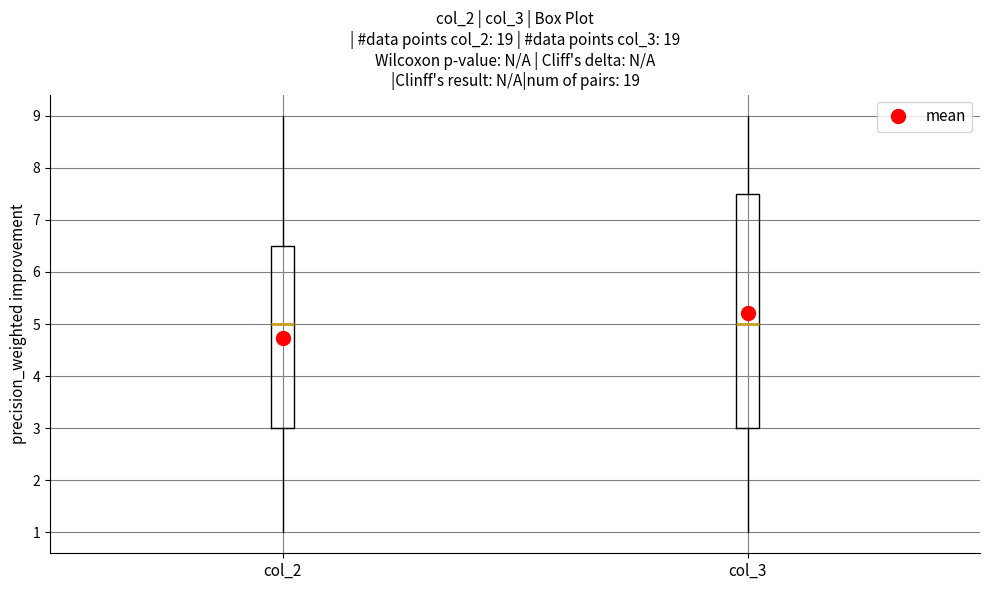

Reading left to right, read every box against the y-axis: the position of its median line, the range the box covers, and the ends of its whiskers. The values are not printed on the chart, so give them approximately, as read against the axis.

col_2: median 5.0, box 3.0 to 6.5, whiskers 1.0 to 9.0
col_3: median 5.0, box 3.0 to 7.5, whiskers 1.0 to 9.0